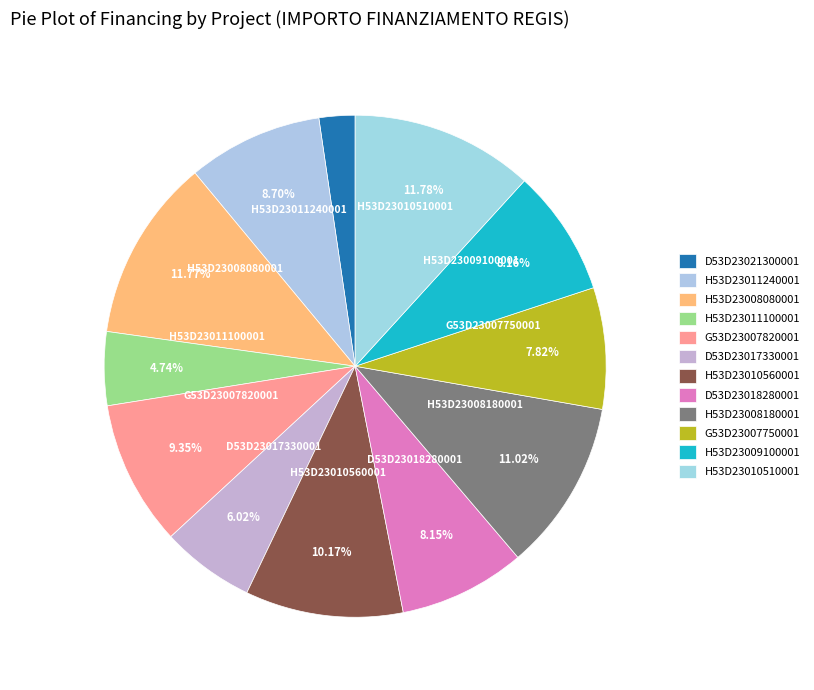

Does any single category account for the majority?

No